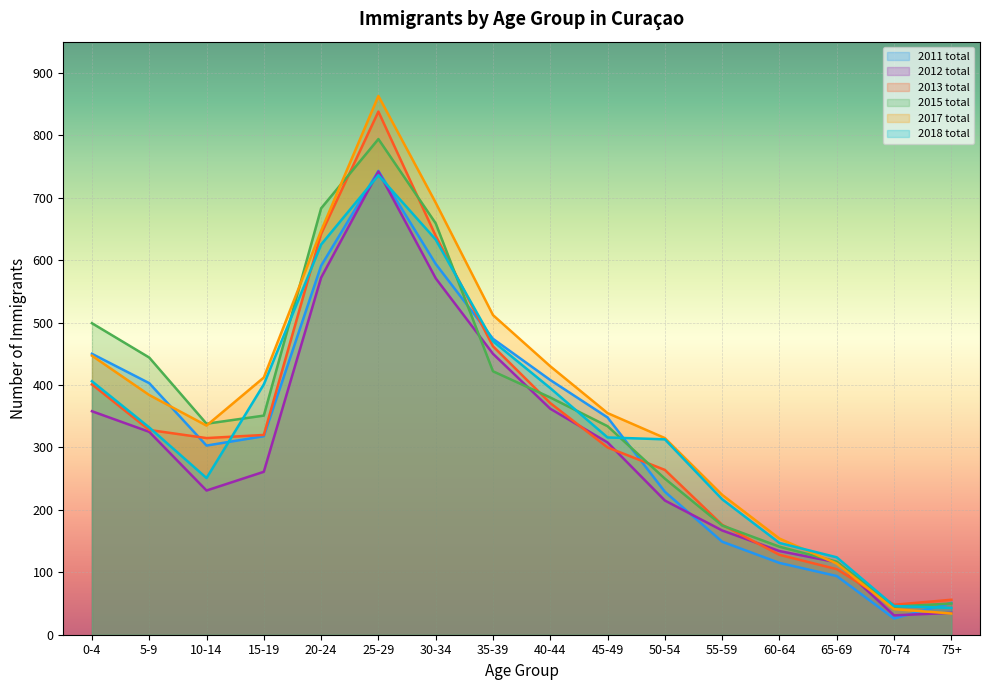

How many lines are shown in the chart?

6